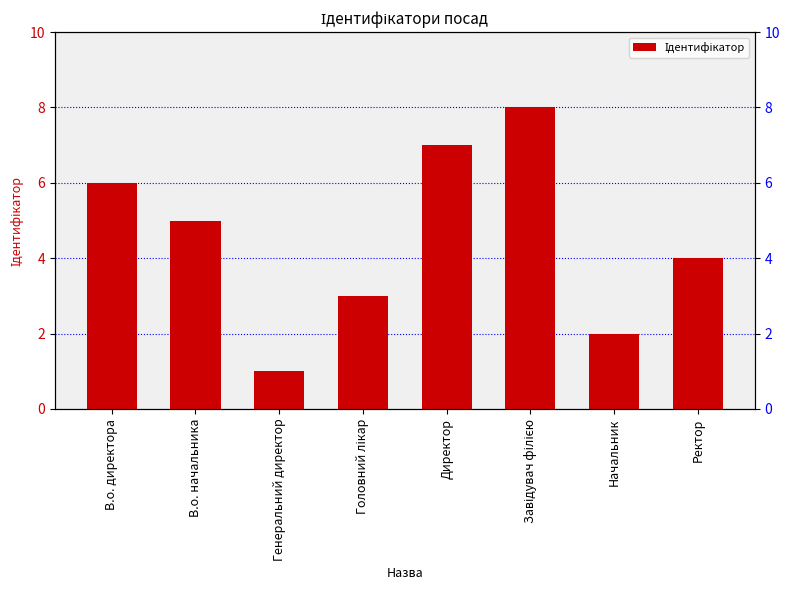

How many data points does each series have?

8